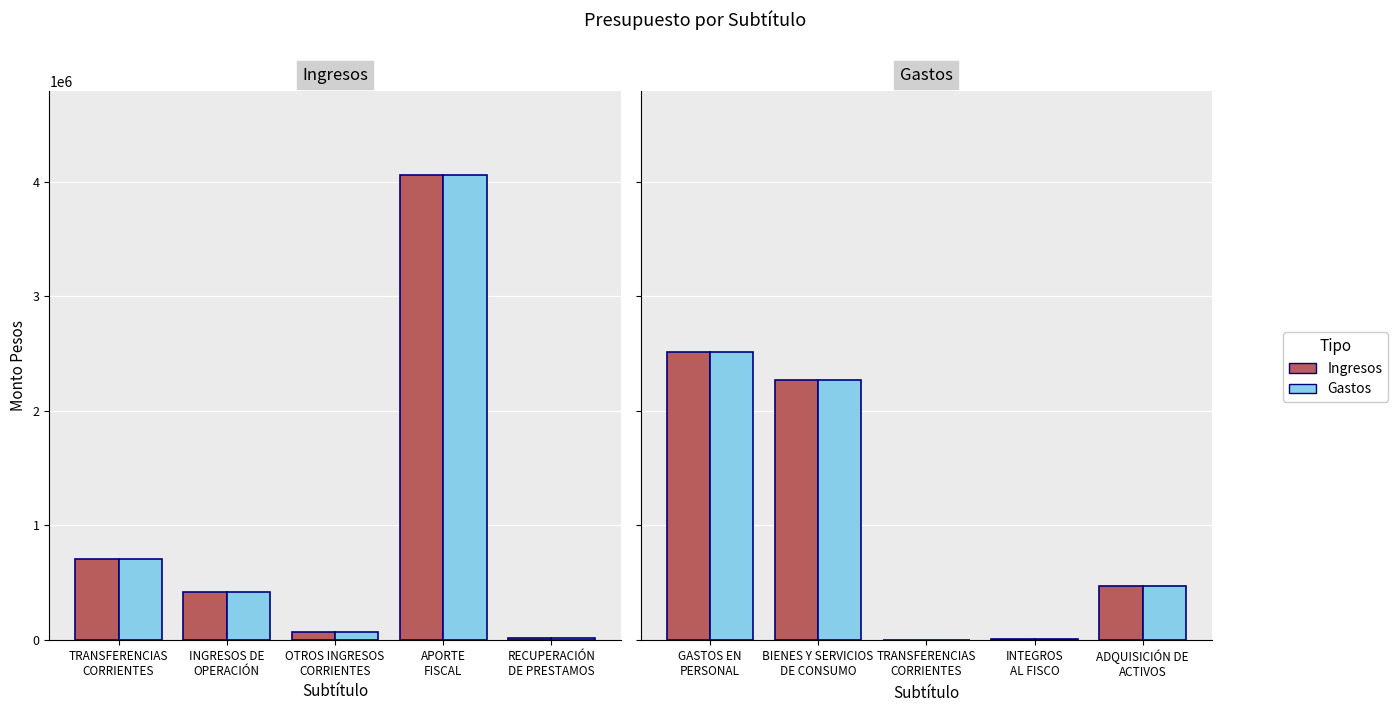

Reading left to right, list all the values displayed in this chart.

Ingresos: 705825	417221	70700	4060561	12704
Ingresos (alt): 705825	417221	70700	4060561	12704
Gastos: 2517573	2268727	2305	9989	468417
Gastos (alt): 2517573	2268727	2305	9989	468417